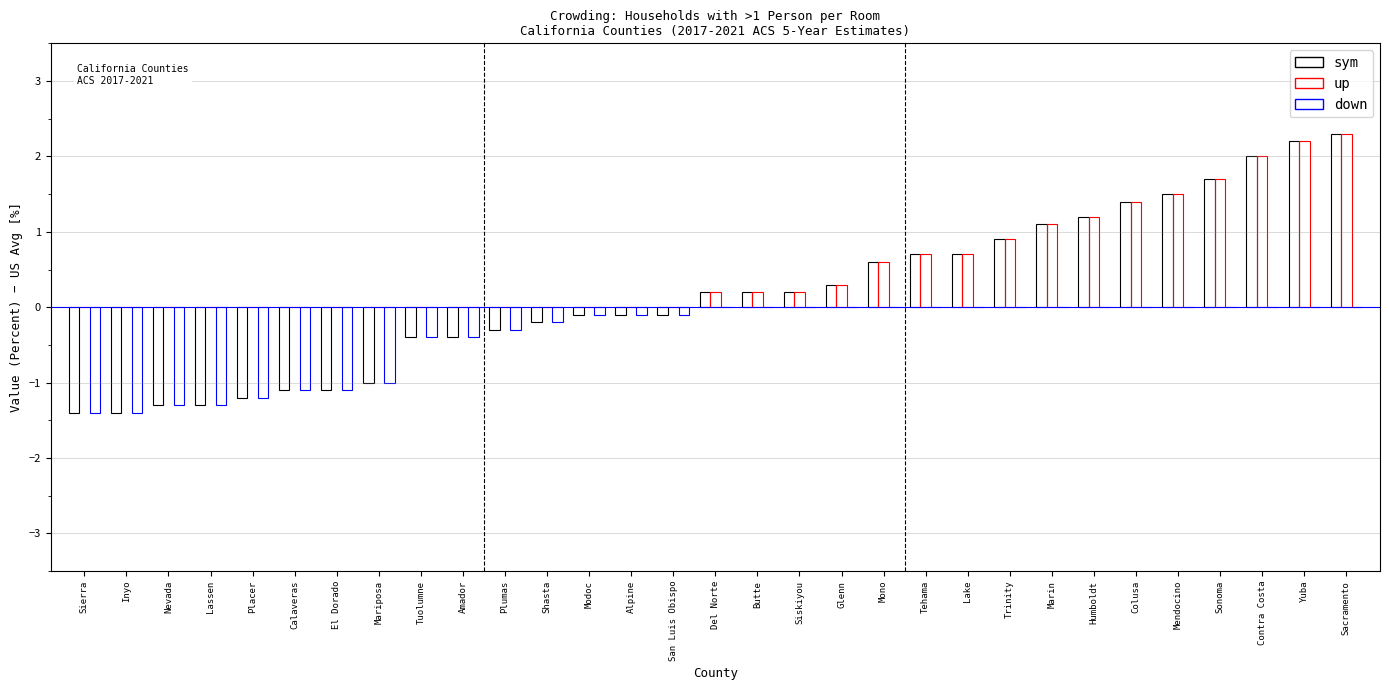

What is the greatest value displayed?

2.3